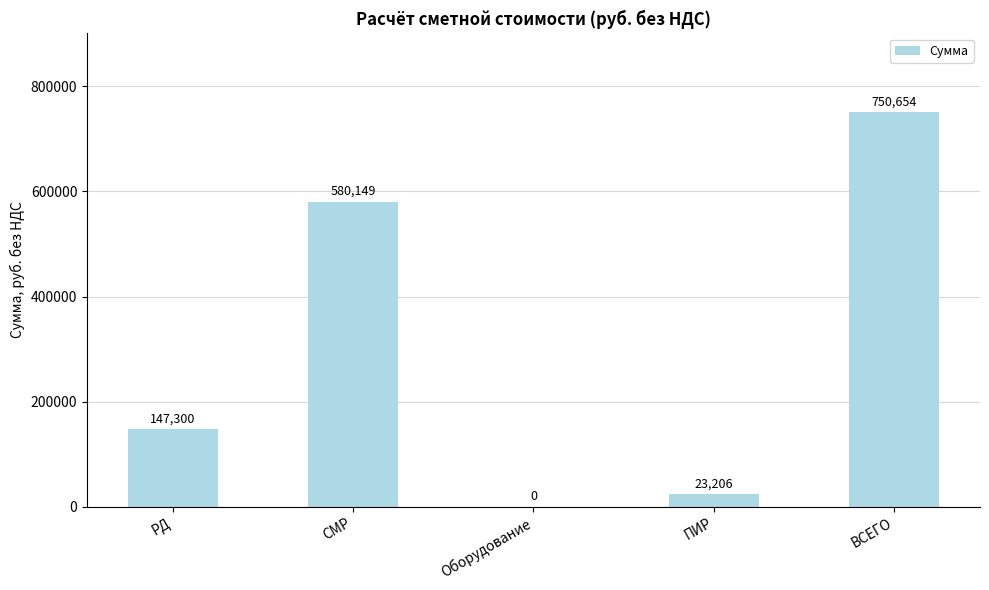

What is the greatest value displayed?

750654.5